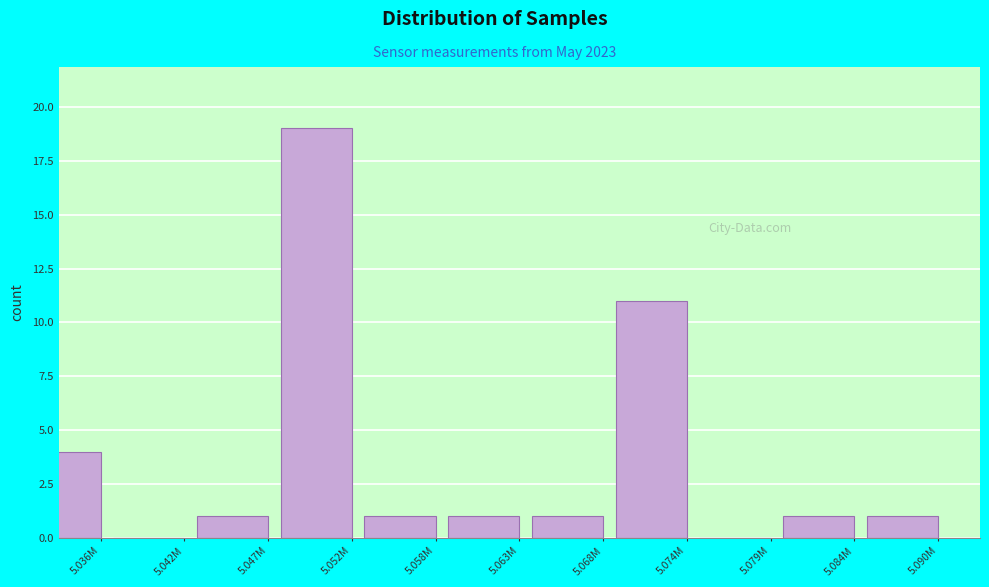

Reading left to right, what are all the values shown in this chart?

5.036M=4	5.042M=0	5.047M=1	5.052M=19	5.058M=1	5.063M=1	5.068M=1	5.074M=11	5.079M=0	5.084M=1	5.090M=1